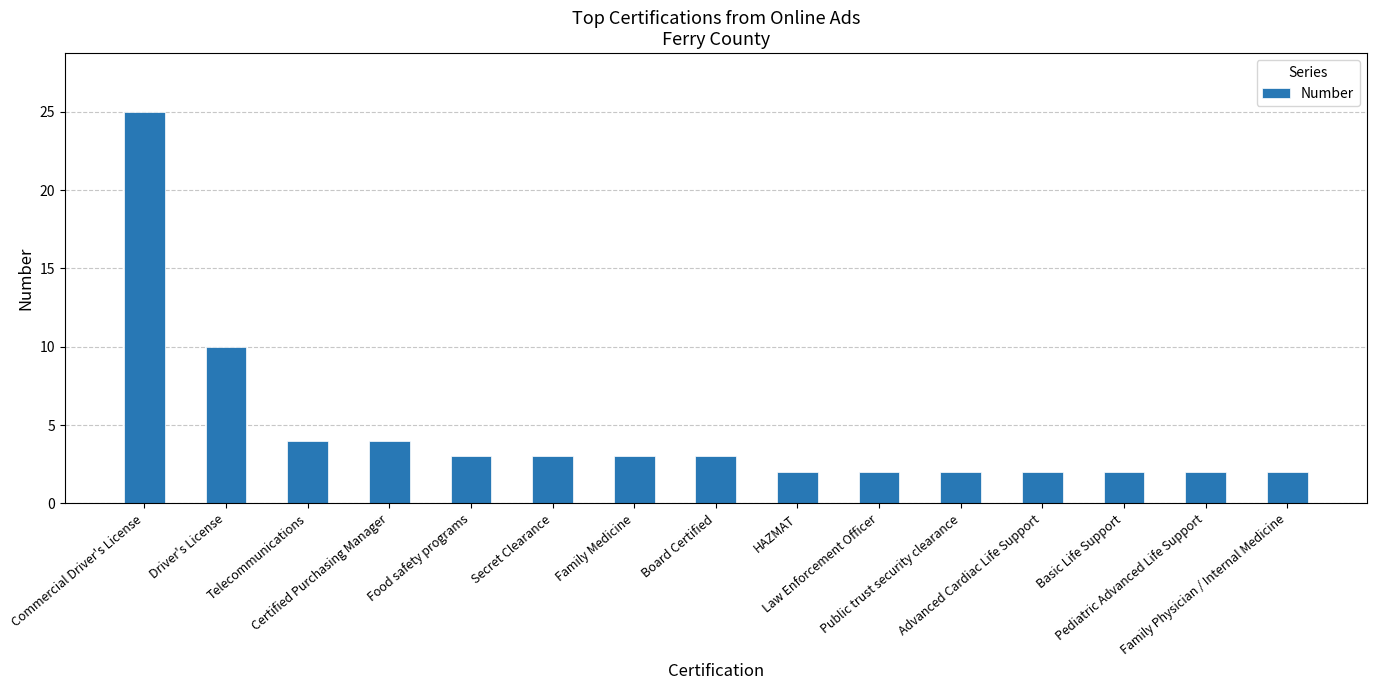

Is it true that the value at Commercial Driver's License is 10?

False